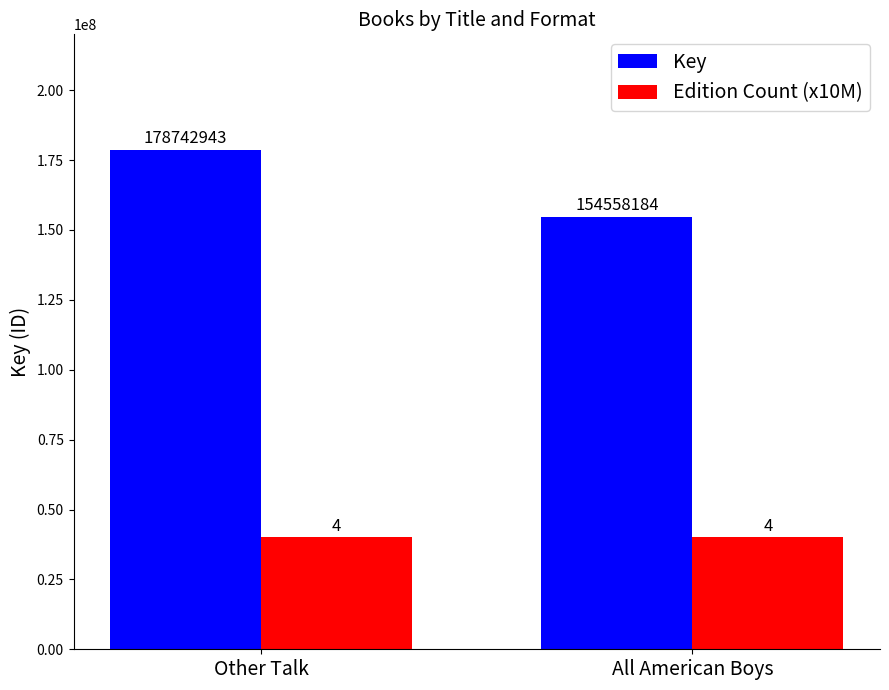

How many data points in Key are less than 178742943?

1